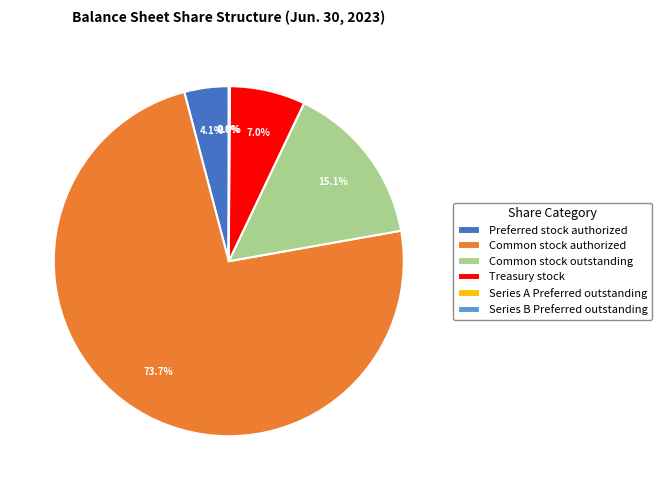

To the nearest percent, what is the combined percentage of Preferred stock authorized and Common stock authorized?

78%